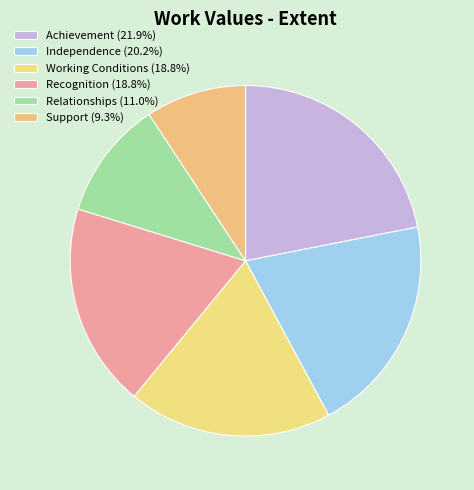

To the nearest percent, what portion does Support represent?

9%